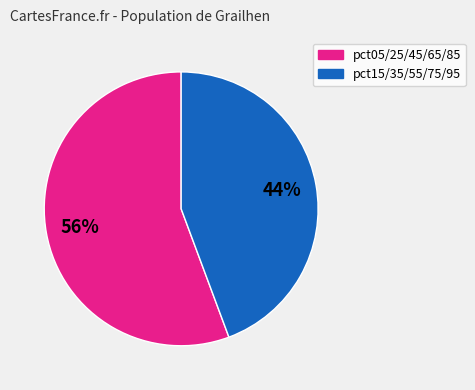

Does any single category account for the majority?

Yes